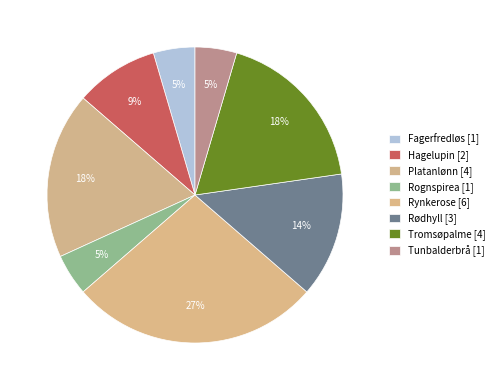

To the nearest percent, what portion does Rynkerose represent?

27%